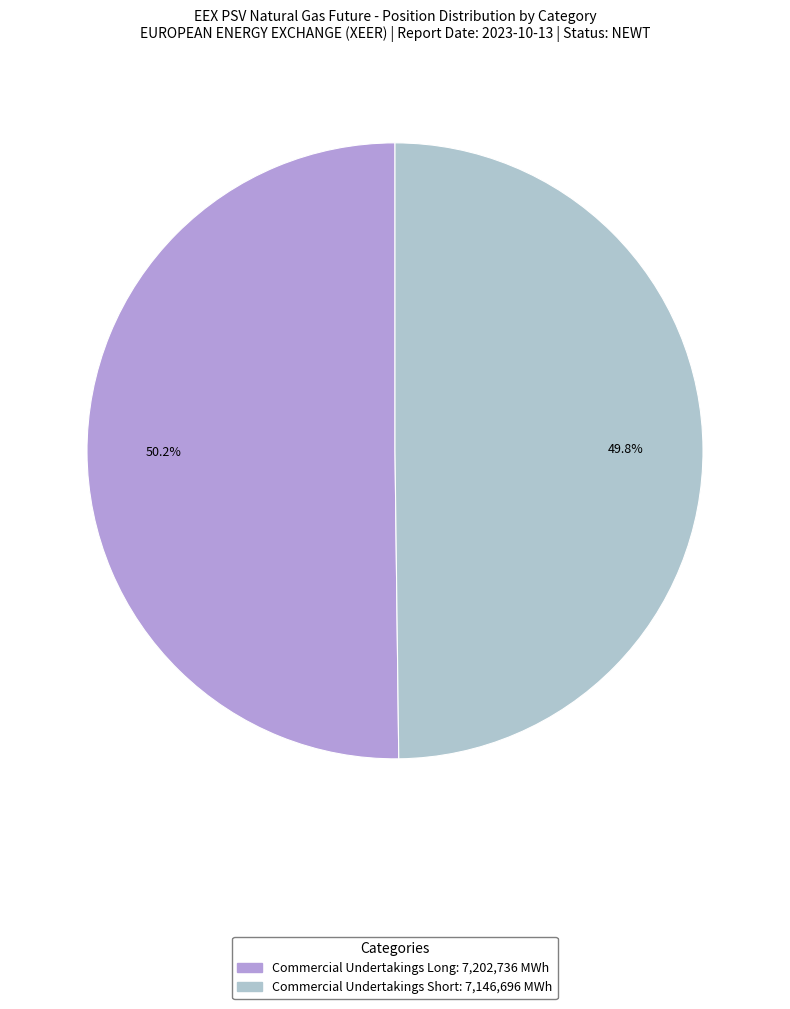

To the nearest percent, what is the average slice percentage?

50%